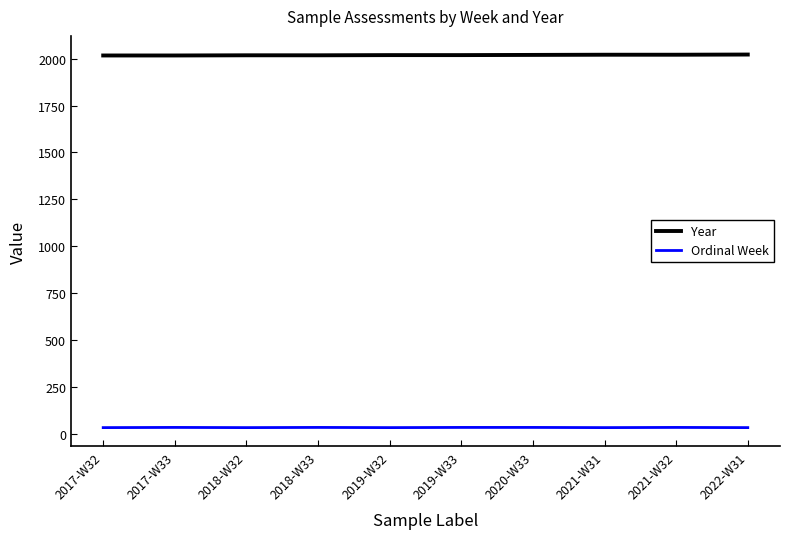

In Ordinal Week, how many points are lower than both neighbors (excluding endpoints)?

3